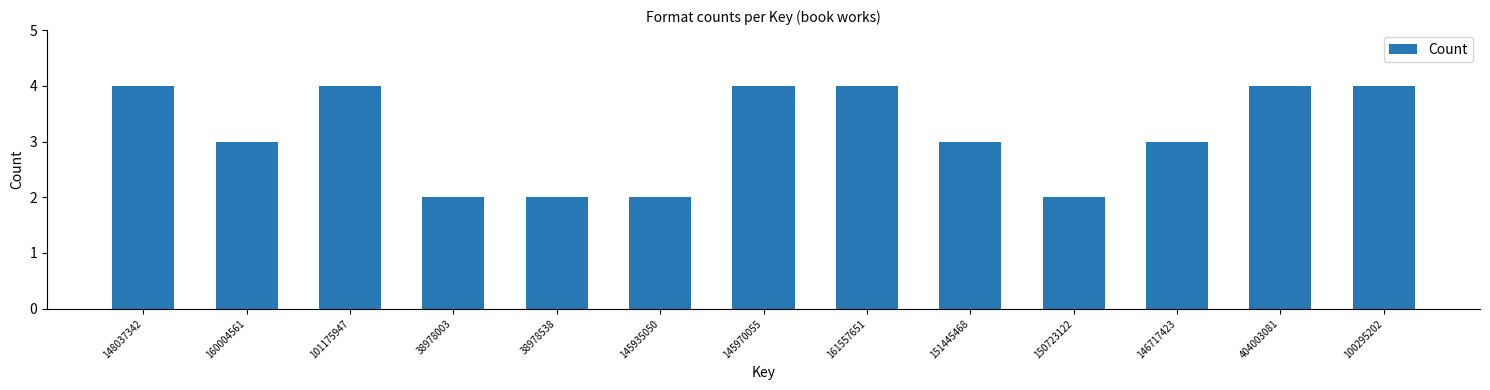

Reading left to right, what are all the values shown in this chart?

148037342=4	160004561=3	101175947=4	38978003=2	38978538=2	145935050=2	145970055=4	161557651=4	151445468=3	150723122=2	146717423=3	404003081=4	100295202=4